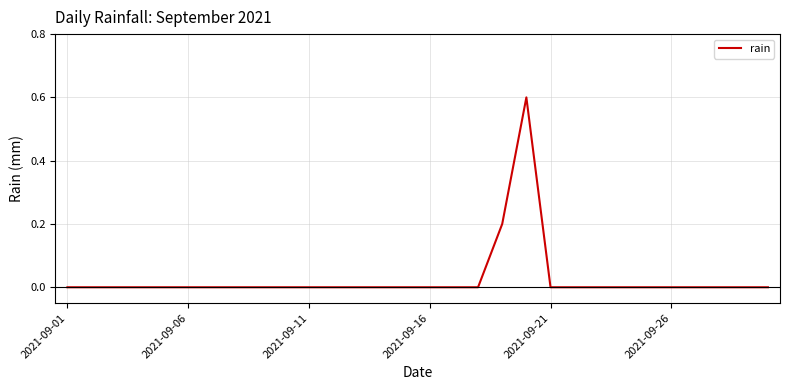

What is the greatest value displayed?

0.6